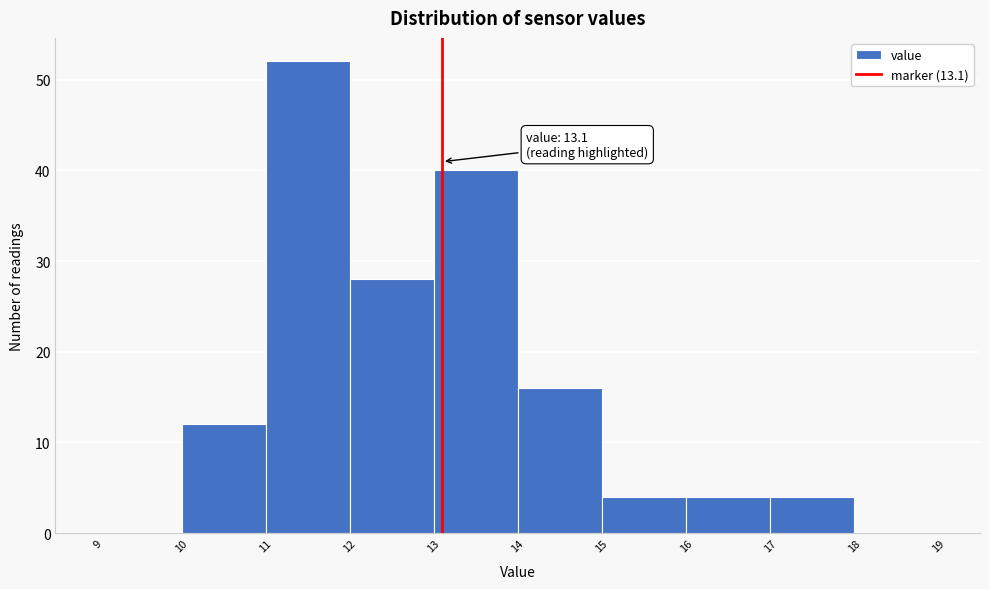

Over which range of the x-axis is the bar tallest?

11 to 12